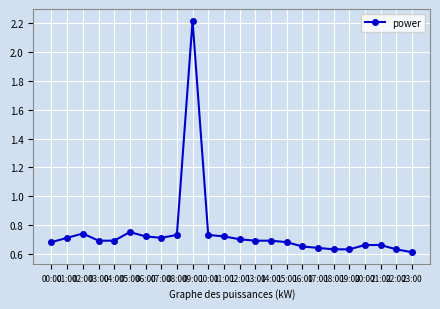

What is the change in value from 10:00 to 18:00?

-0.1